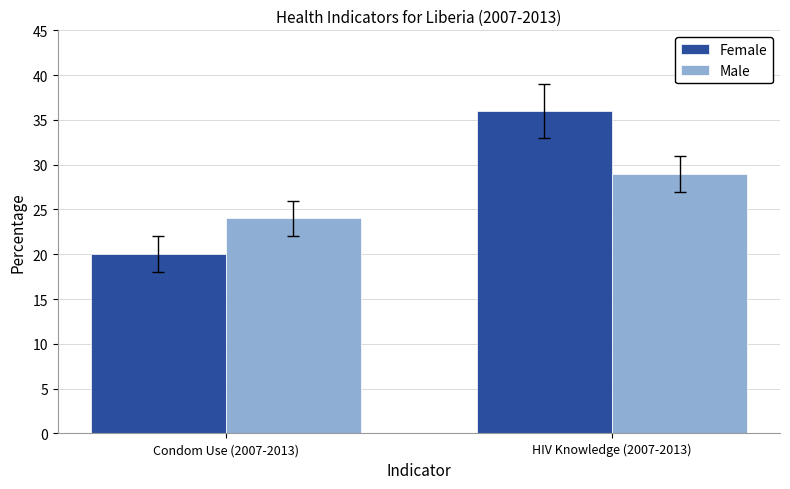

At which category is the sum across all series the highest?

HIV Knowledge (2007-2013)